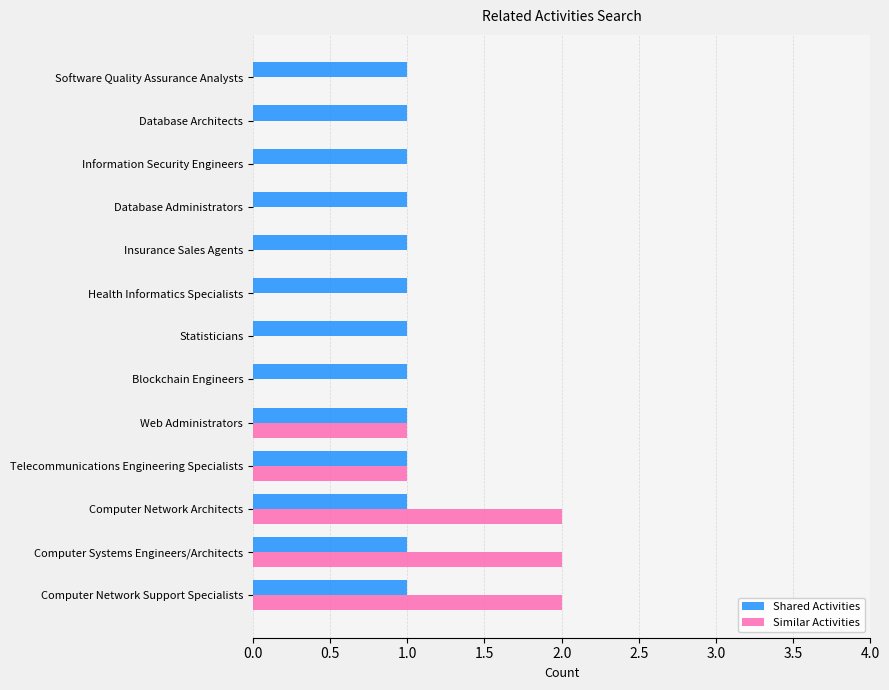

Between Computer Network Support Specialists and Blockchain Engineers, which series saw the biggest shift?

Similar Activities